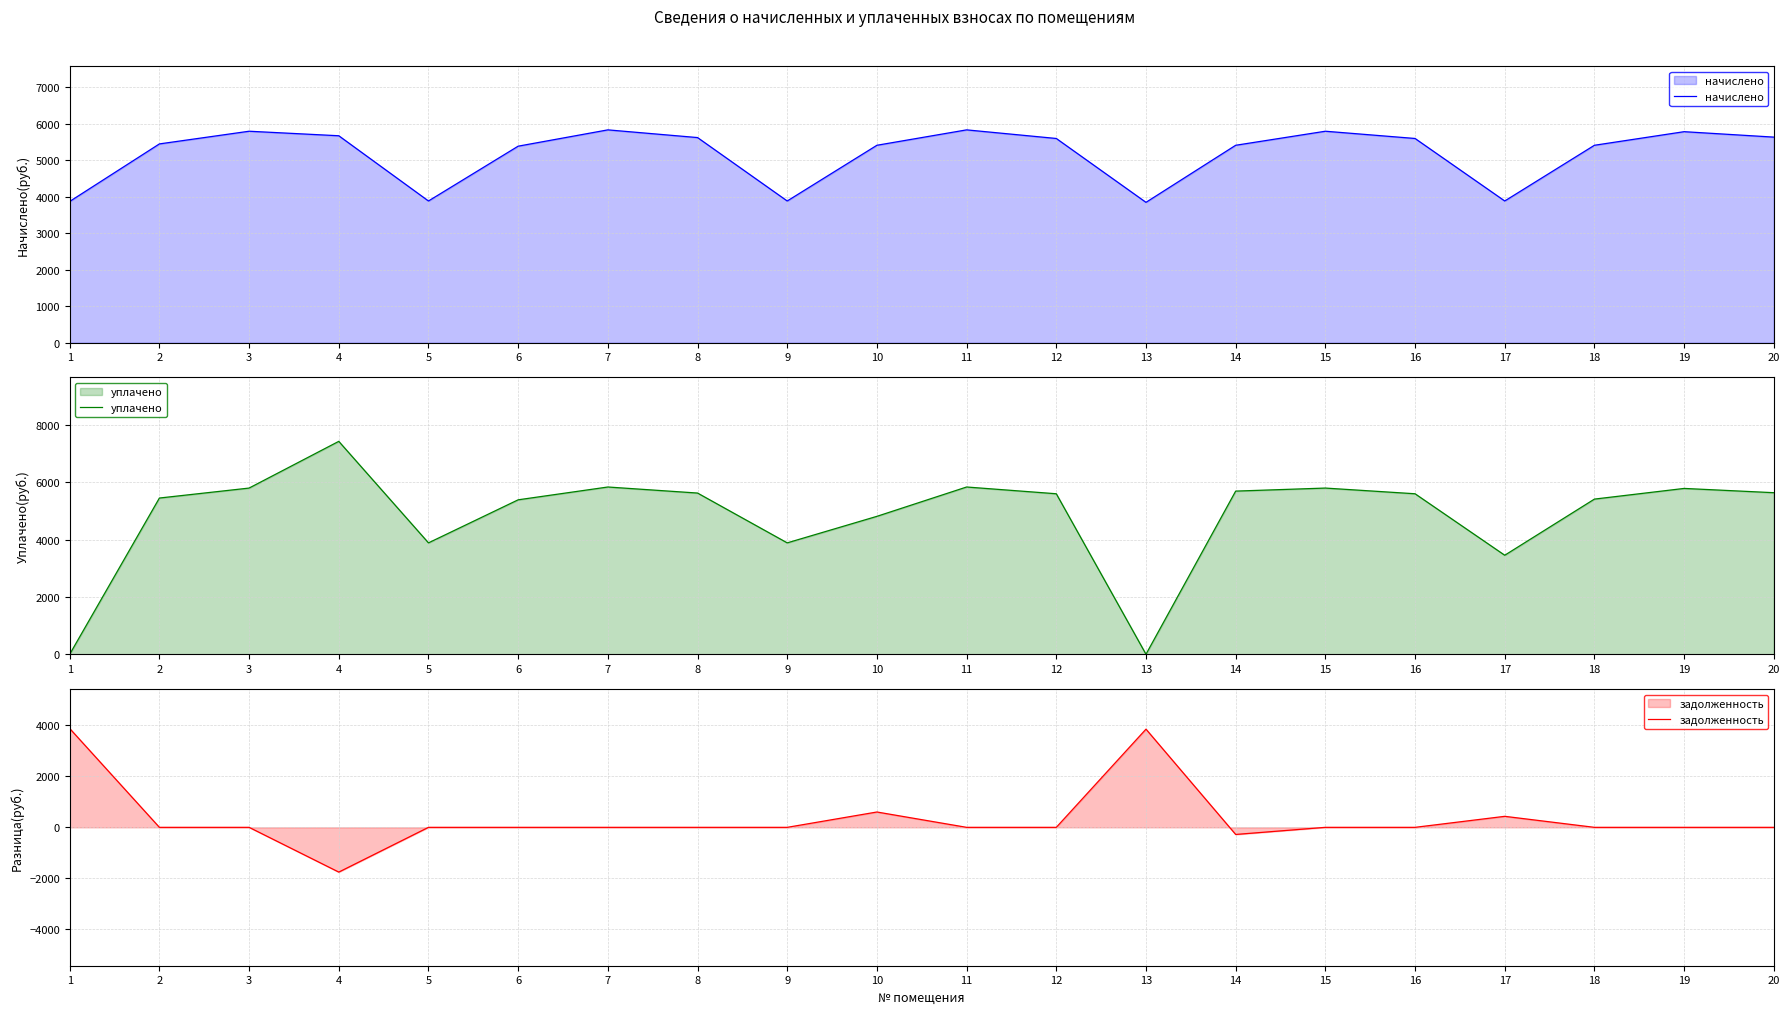

How many lines are shown in the chart?

3